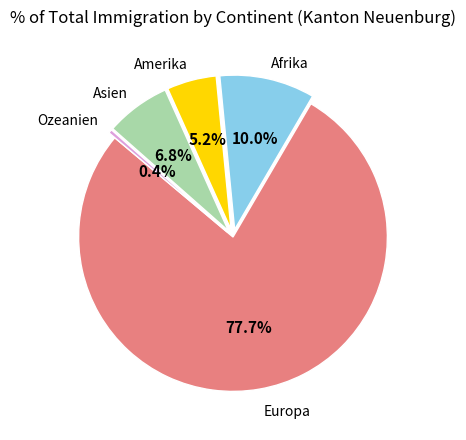

Which slice is the largest?

Europa